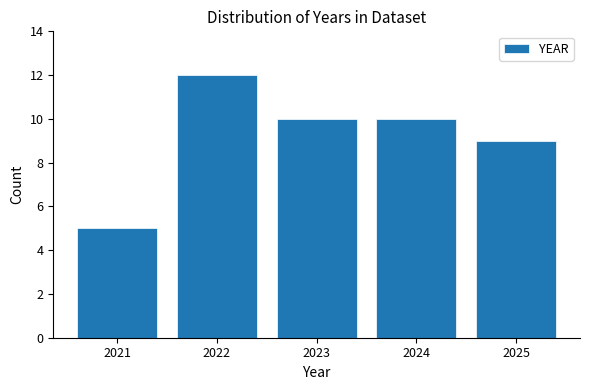

Reading left to right, transcribe all the data shown in this chart.

2021=5	2022=12	2023=10	2024=10	2025=9